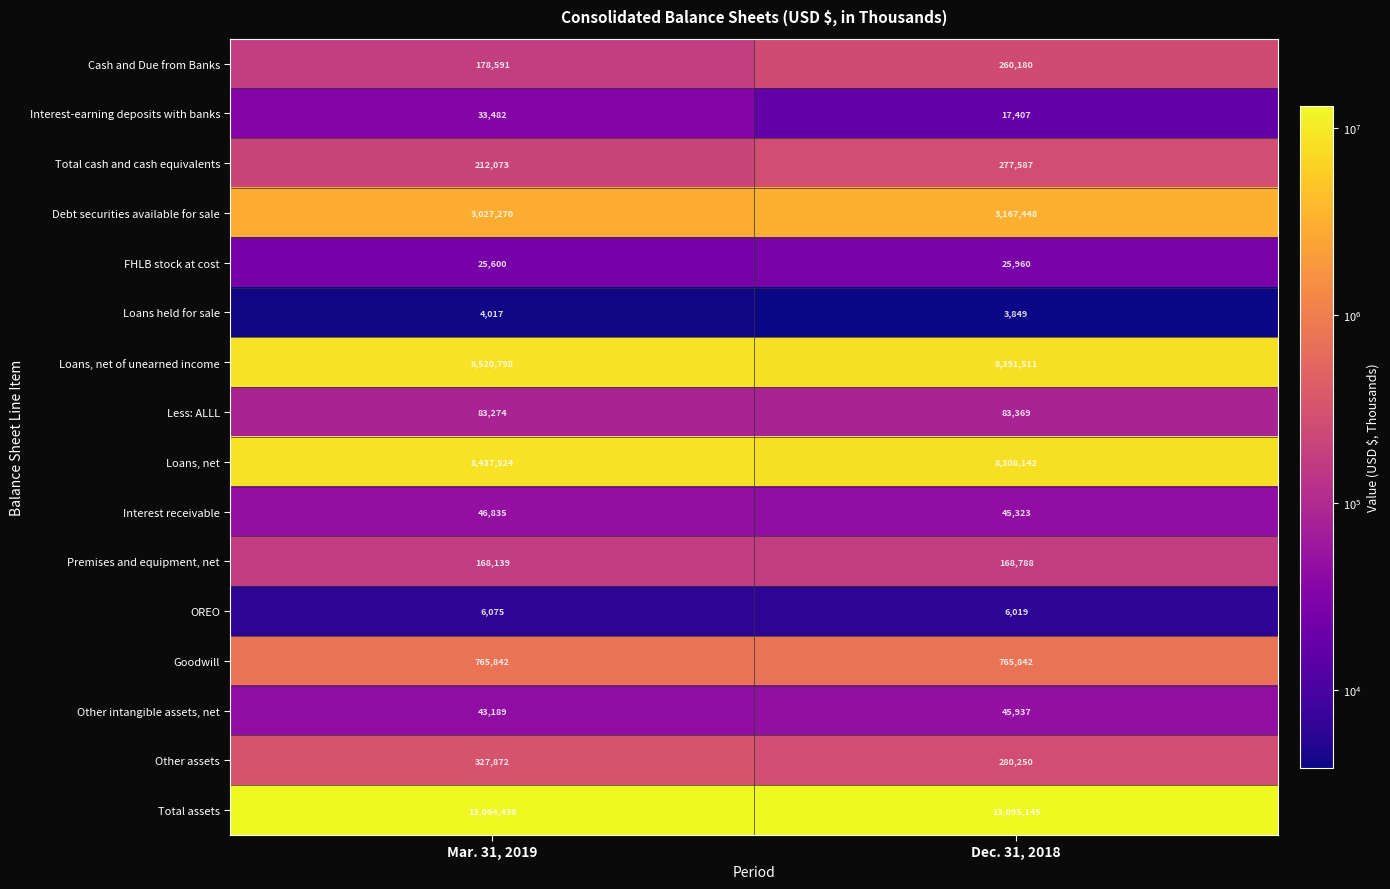

What is the lowest value of the Loans, net of unearned income series?

8391511